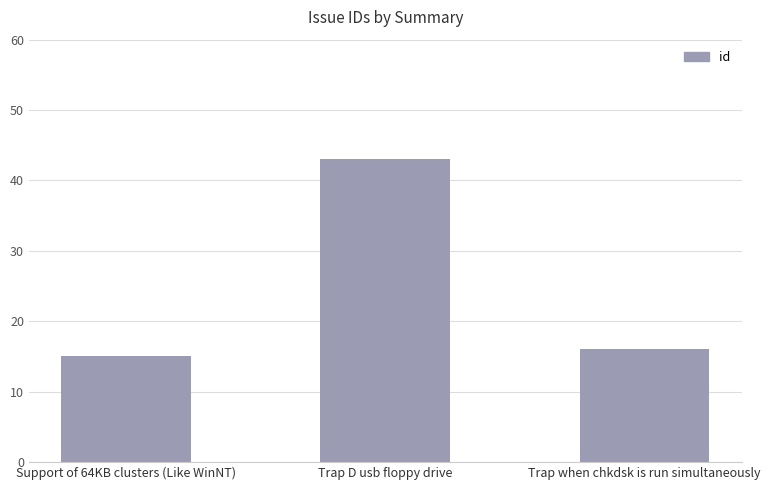

How many bars are there in total?

3